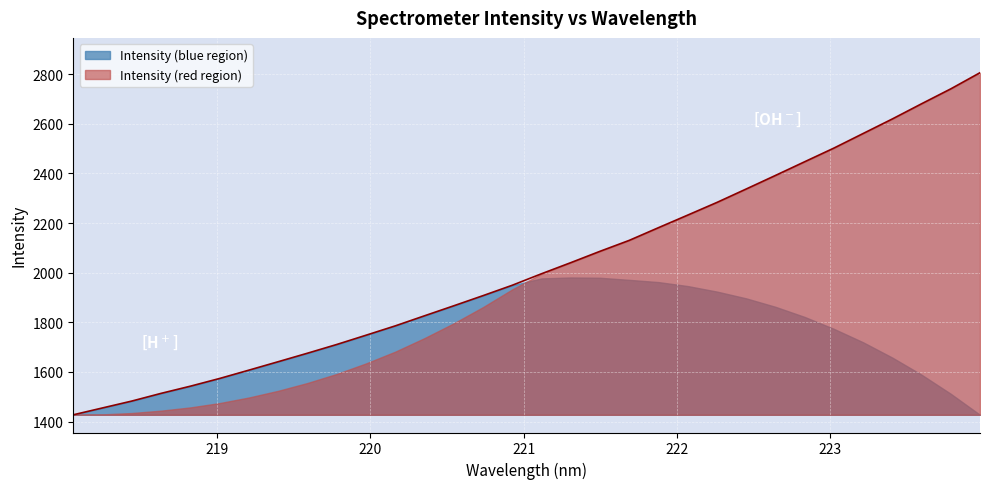

Is it true that the value at 219.589 is 1675.6?

True